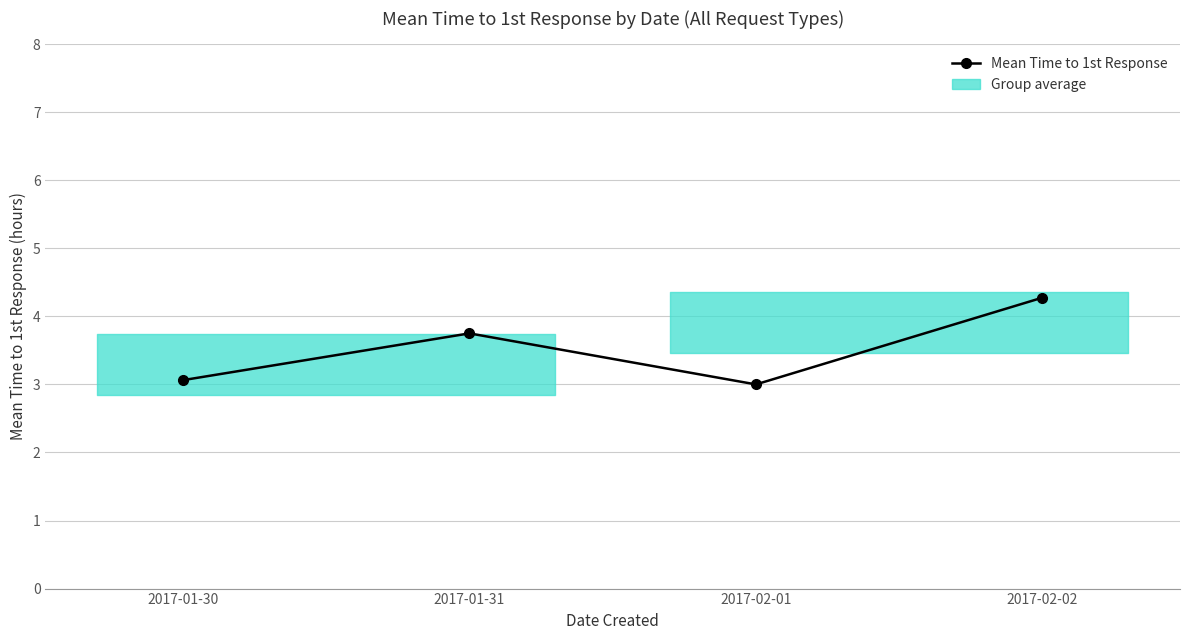

What is the label of the 2nd point from the right?

2017-02-01